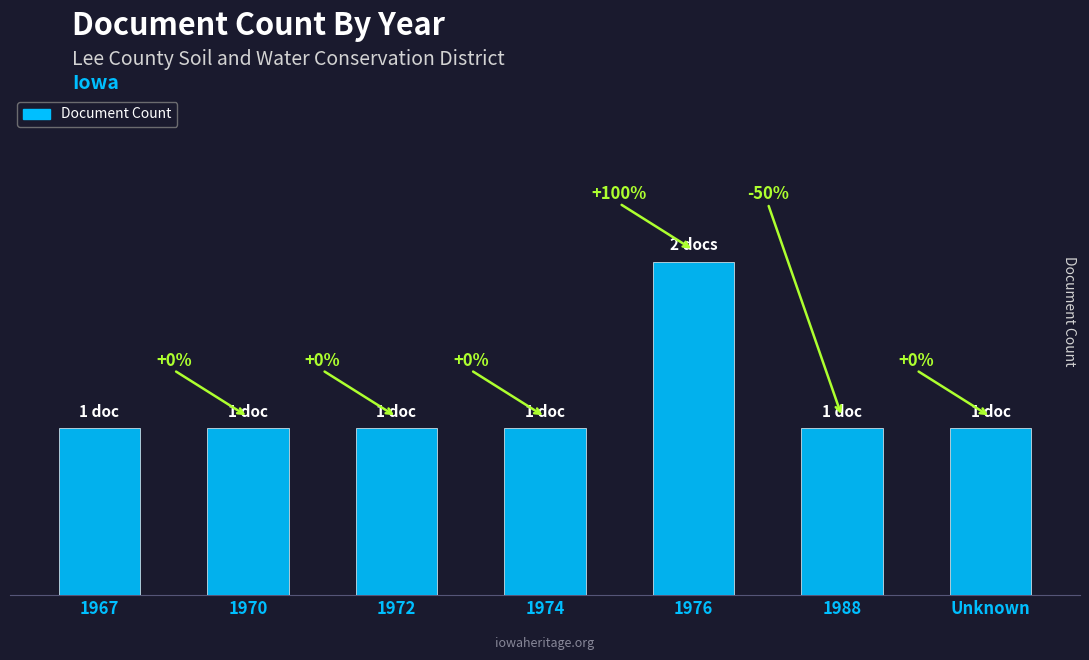

Are the bars horizontal?

No